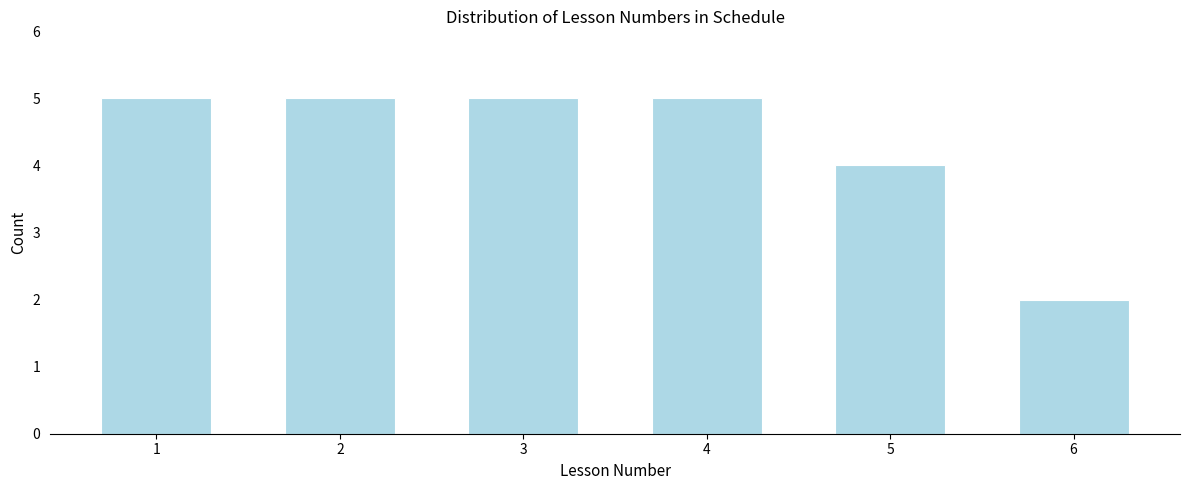

Reading right to left, what are all the values shown in this chart?

2	4	5	5	5	5